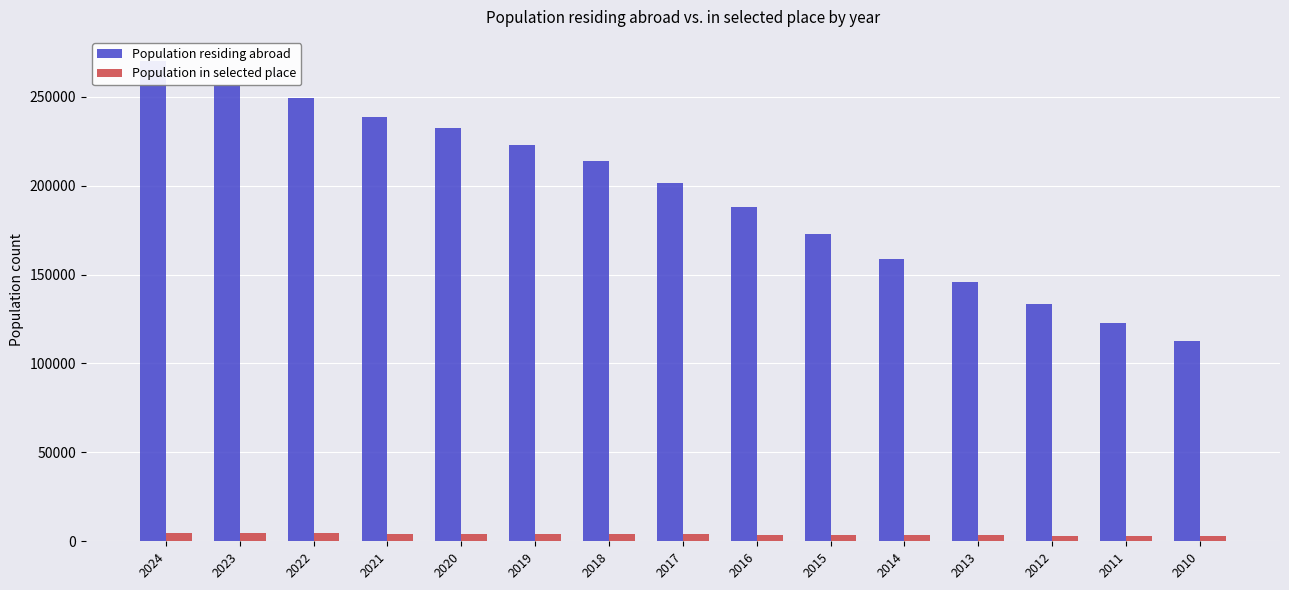

What is the total value across all series at 2024?

274891